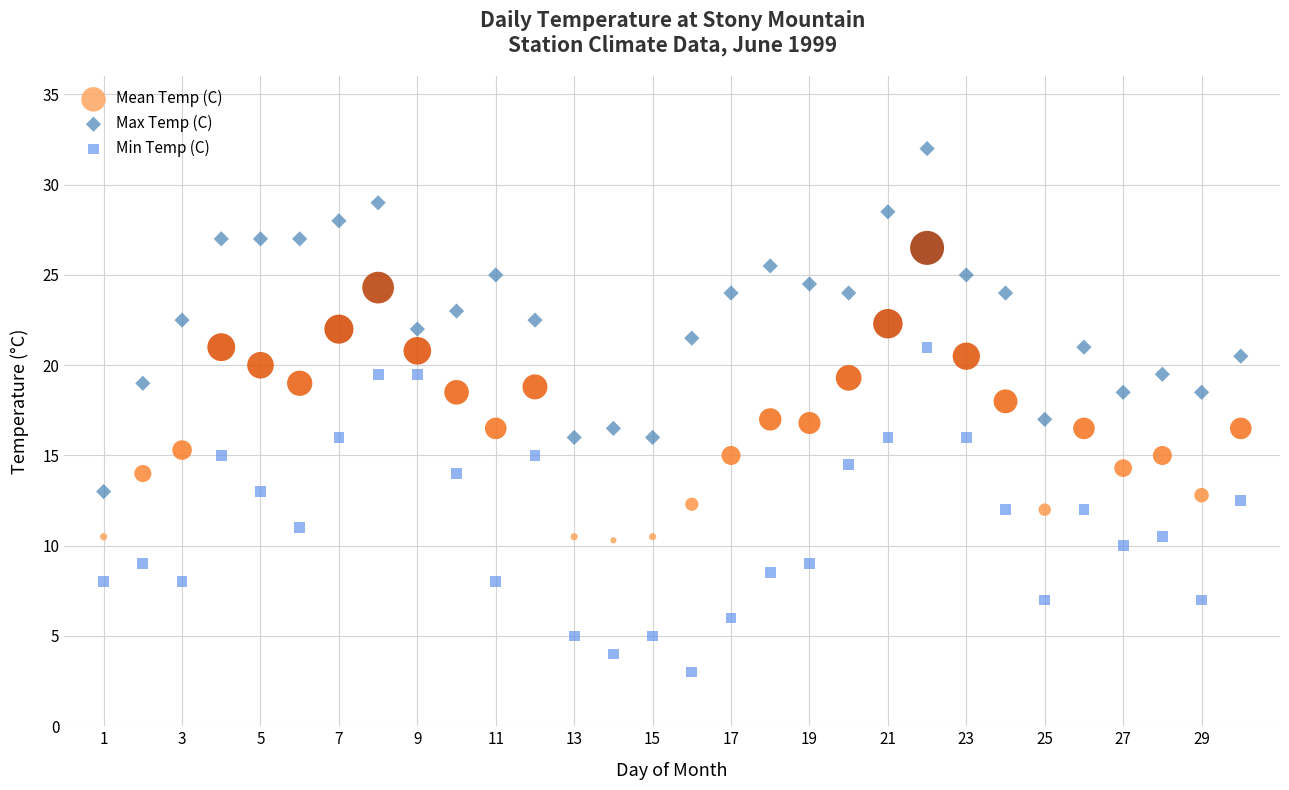

Across all data points, what is the range of Y values (max minus min)?

29.0